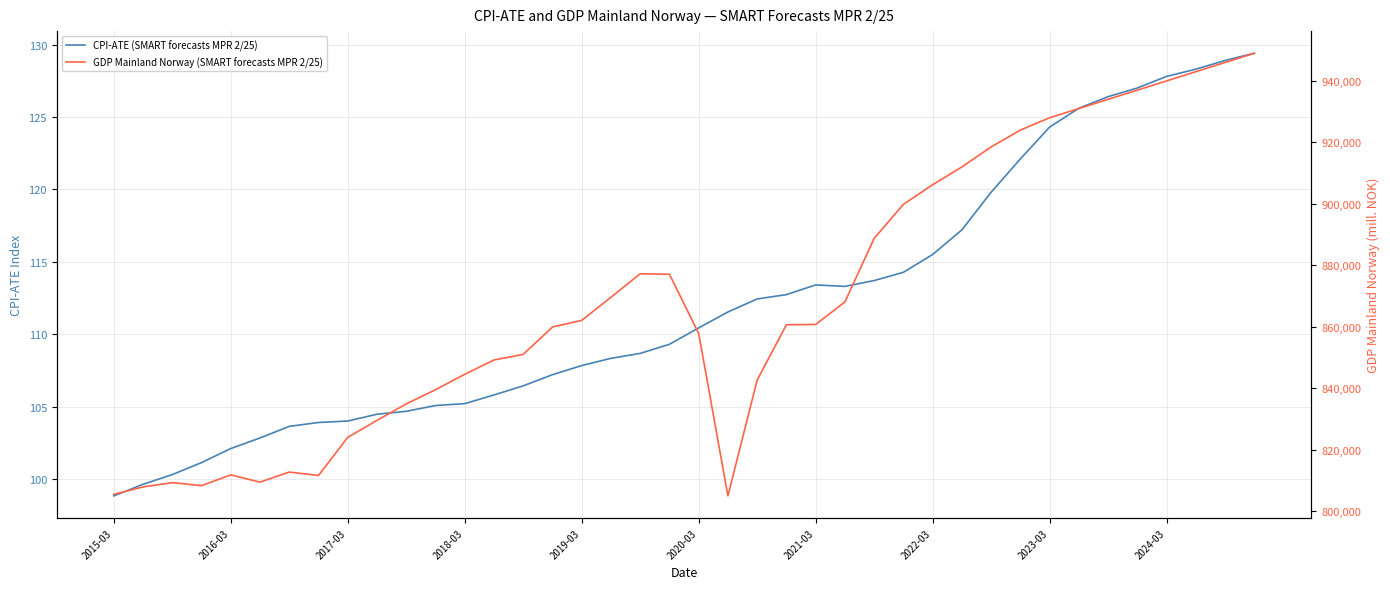

What is the minimum value for CPI-ATE (SMART forecasts MPR 2/25)?

98.8